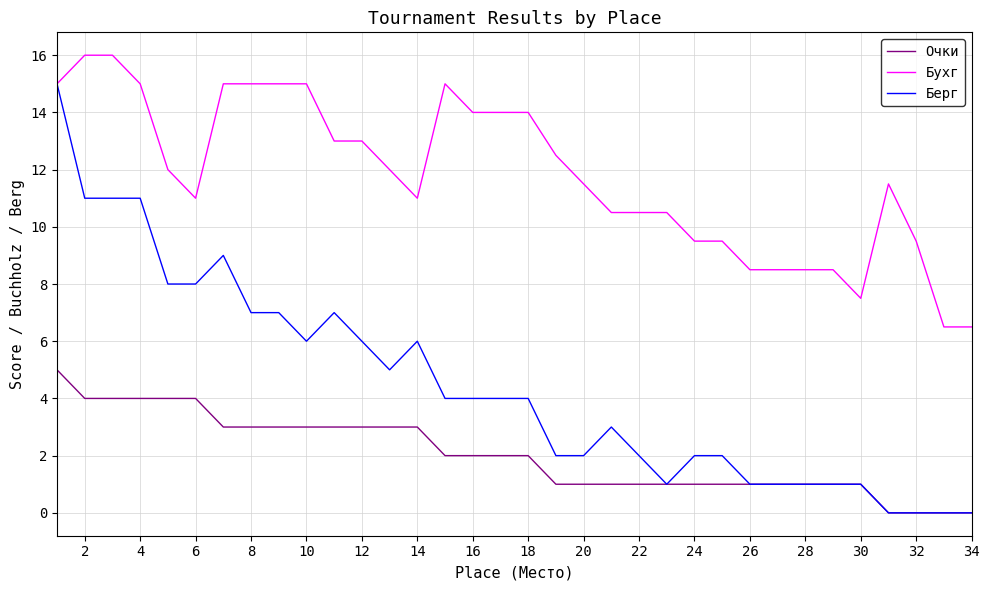

Rank the series by their maximum value, from lowest to highest.

Очки, Берг, Бухг